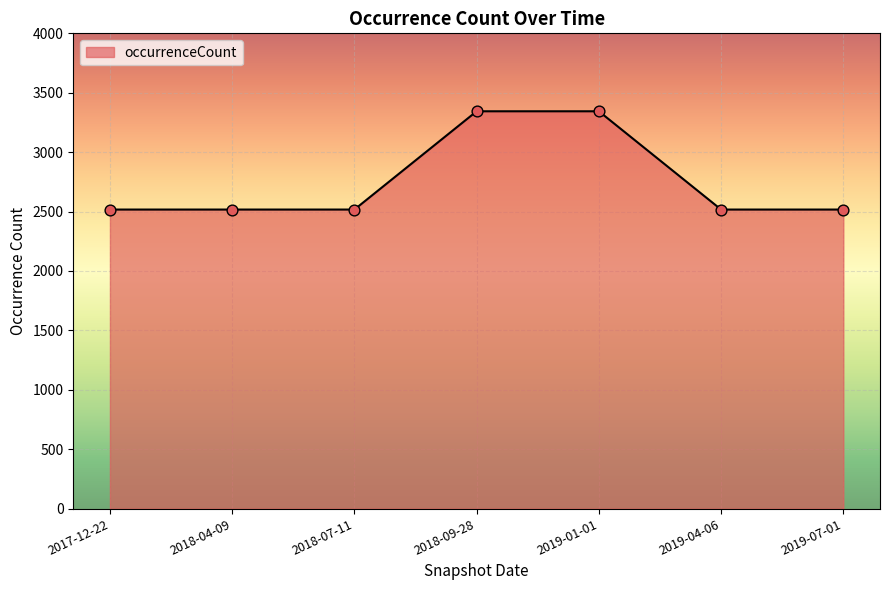

Which has a higher value, 2019-01-01 or 2018-07-11?

2019-01-01